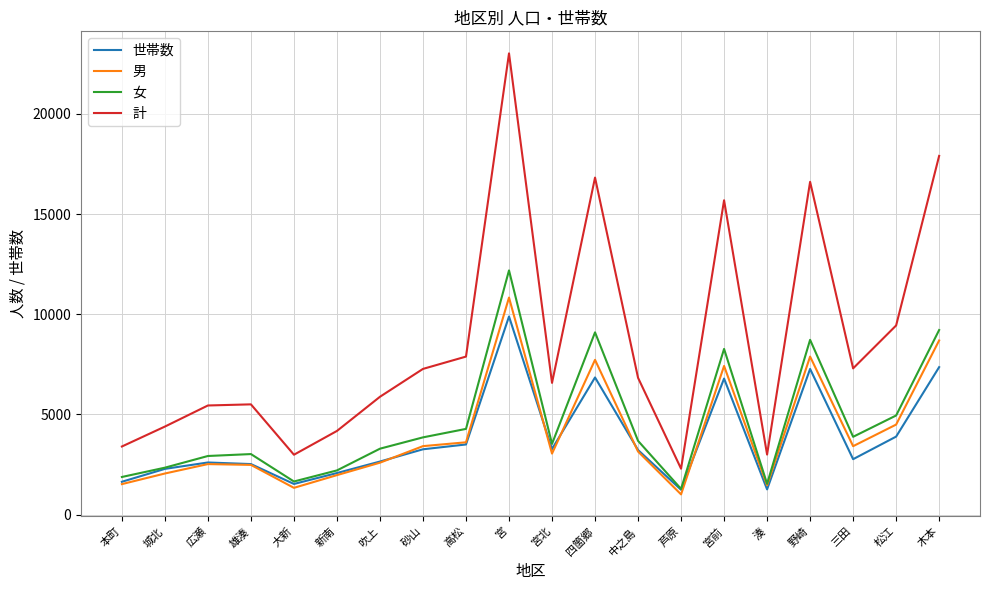

What is the smallest value displayed?

1009